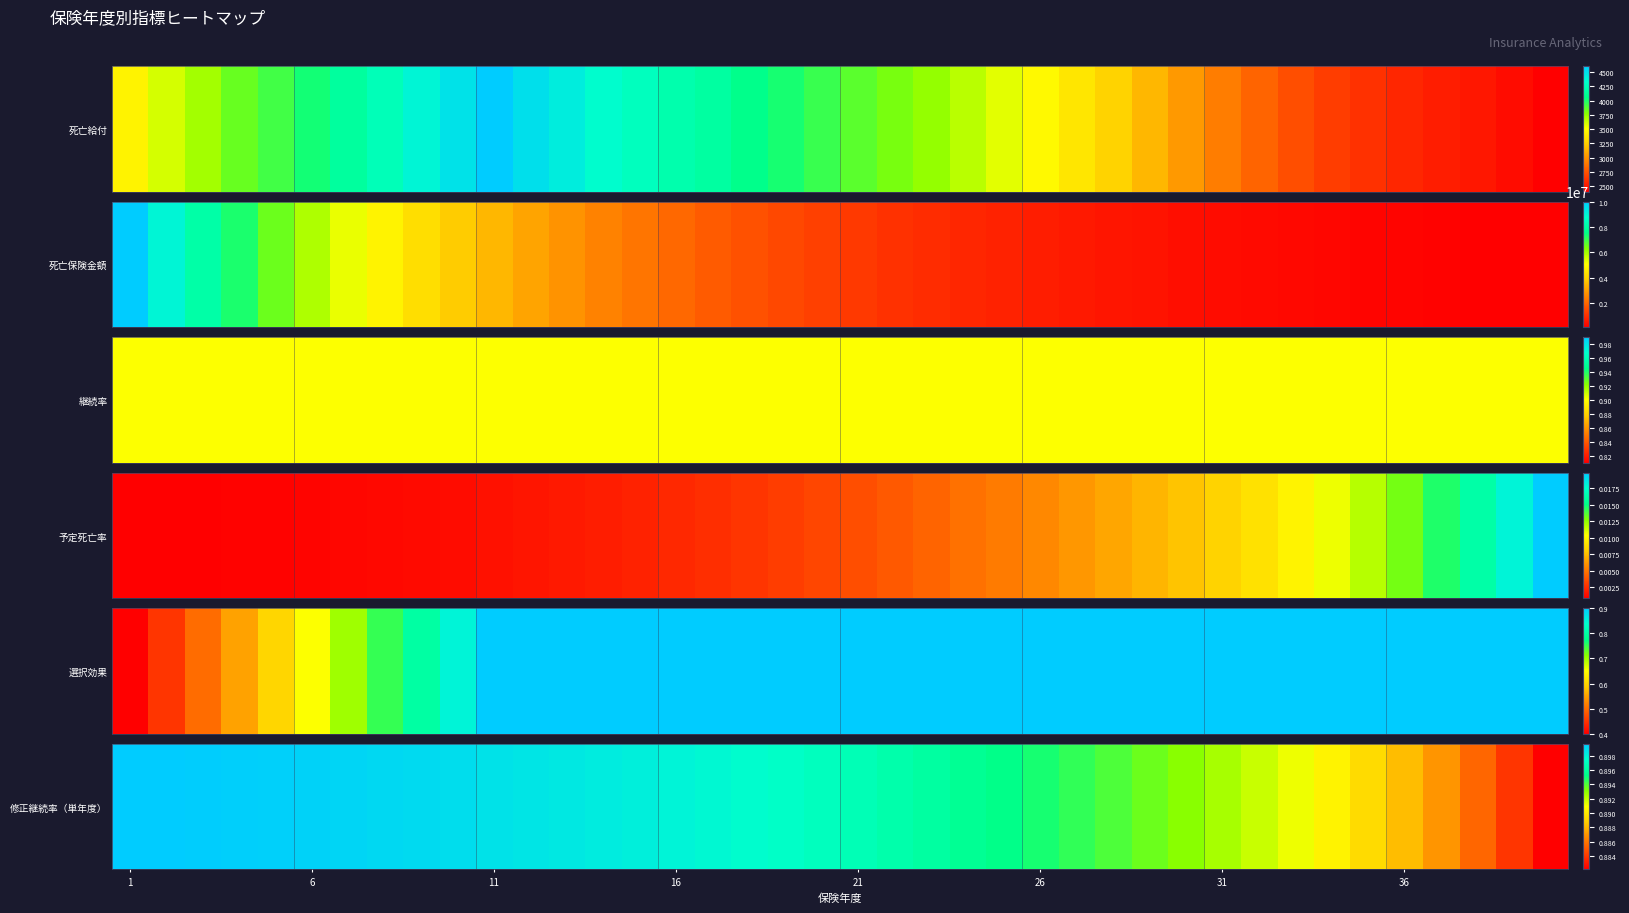

What is the greatest value displayed?

0.9